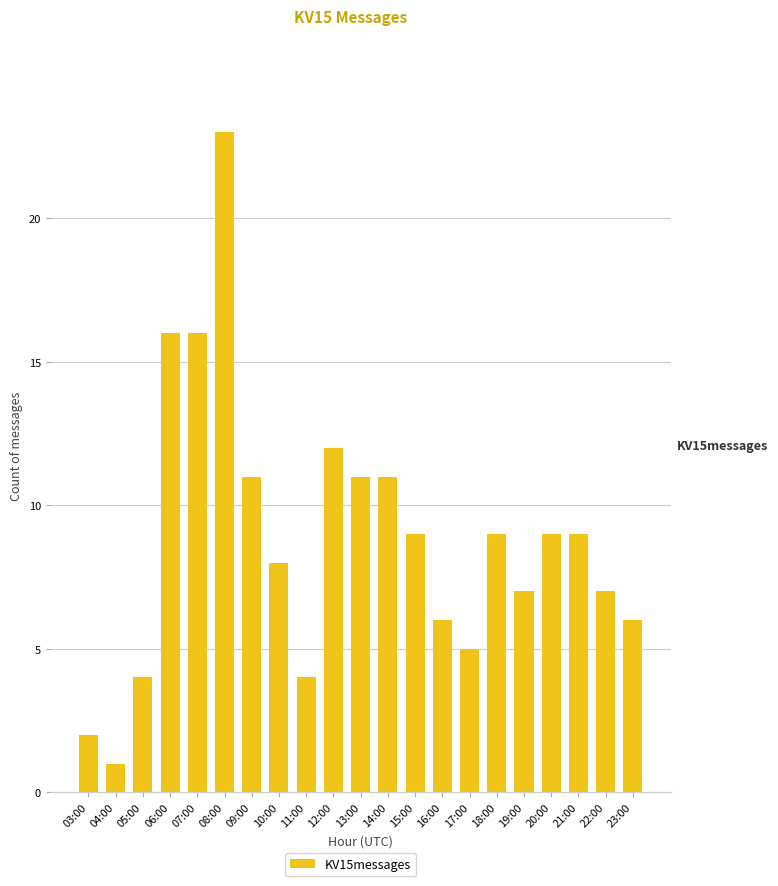

What is the label of the 15th bar from the left?

17:00